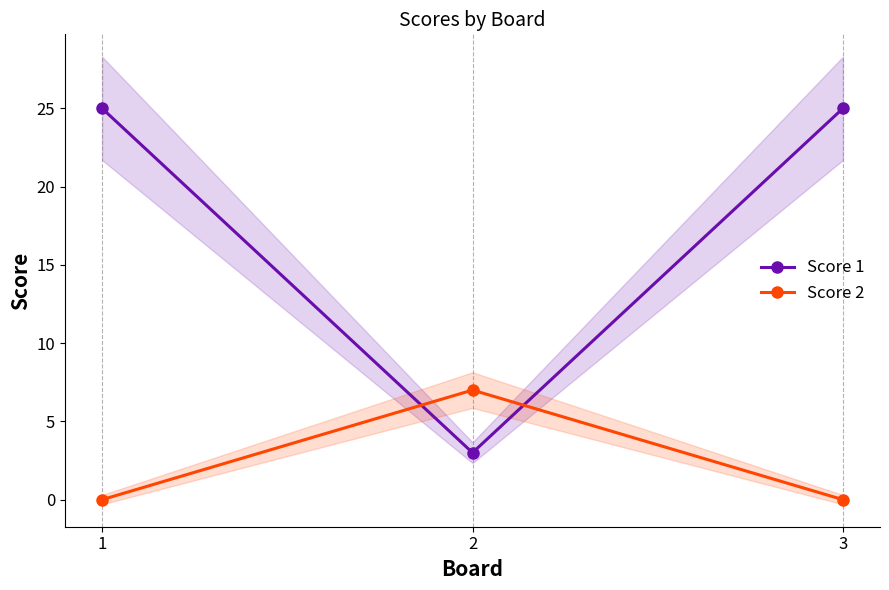

What are all the series names shown in the legend?

Score 1, Score 2